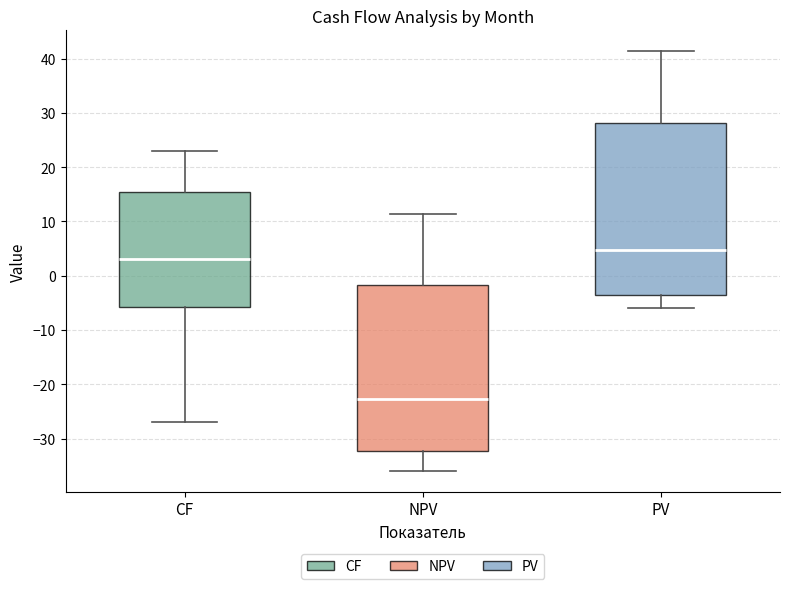

Which box is the tallest, from its lower edge to its upper edge?

PV